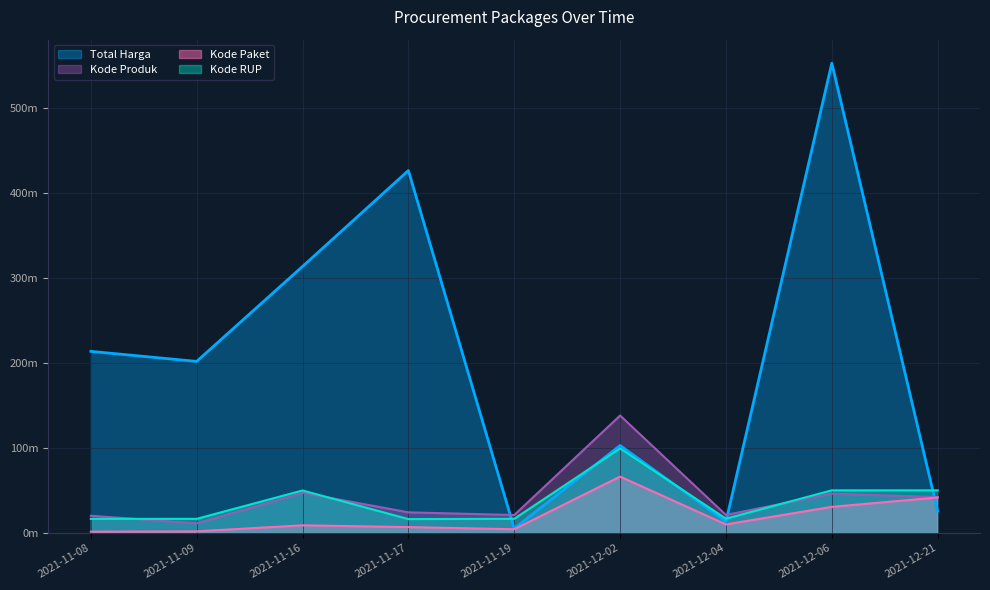

Which series has the largest total across all categories?

Total Harga